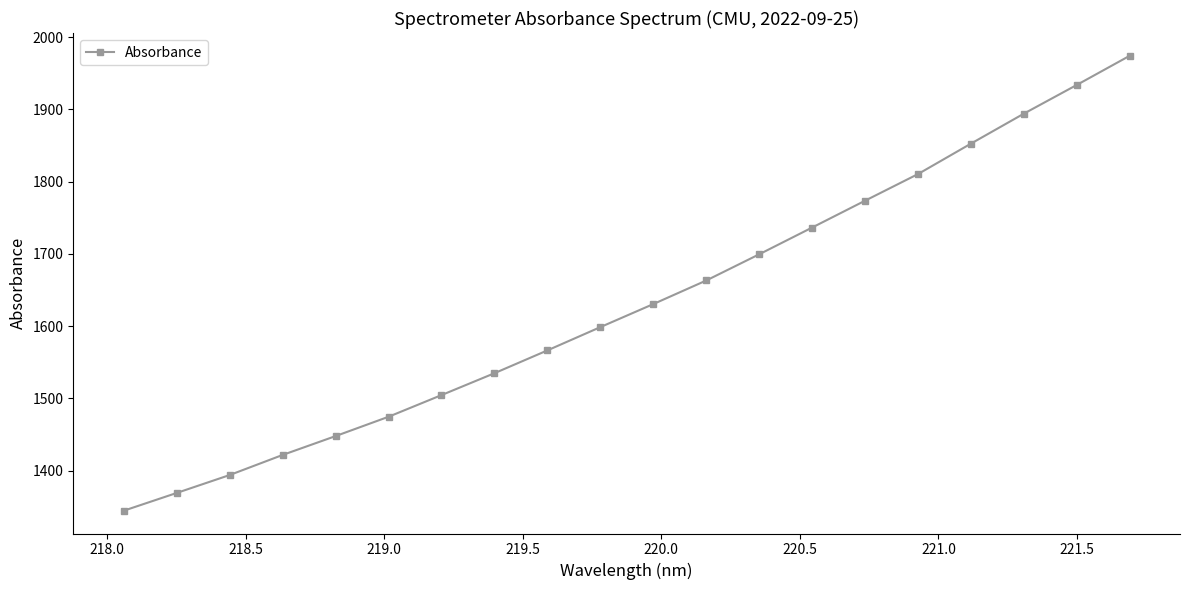

What is the average value?

1631.1